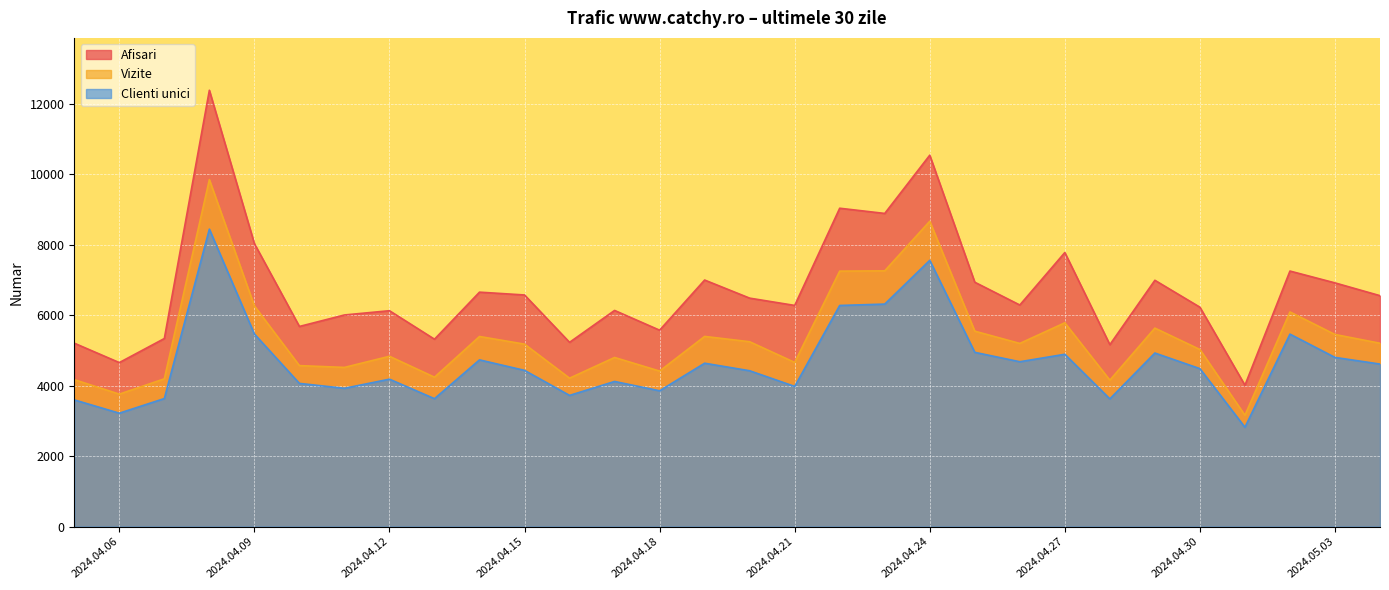

What is the total value across all series at 2024.04.12?

15155